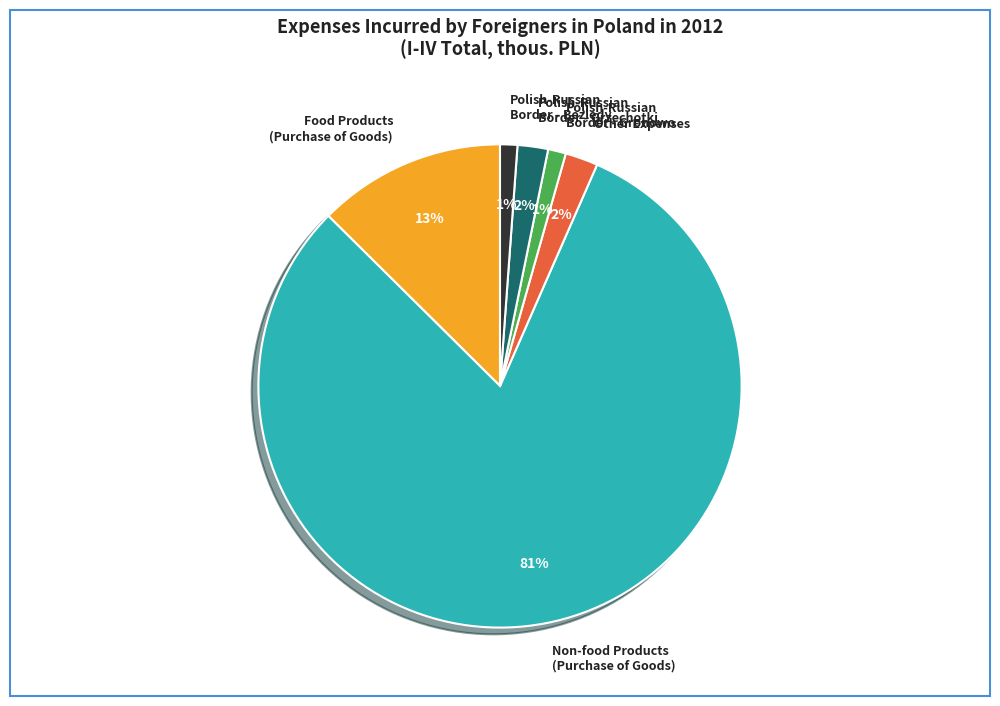

The Polish-Russian Border - Bezledy slice represents 11% of the pie. True or false?

False